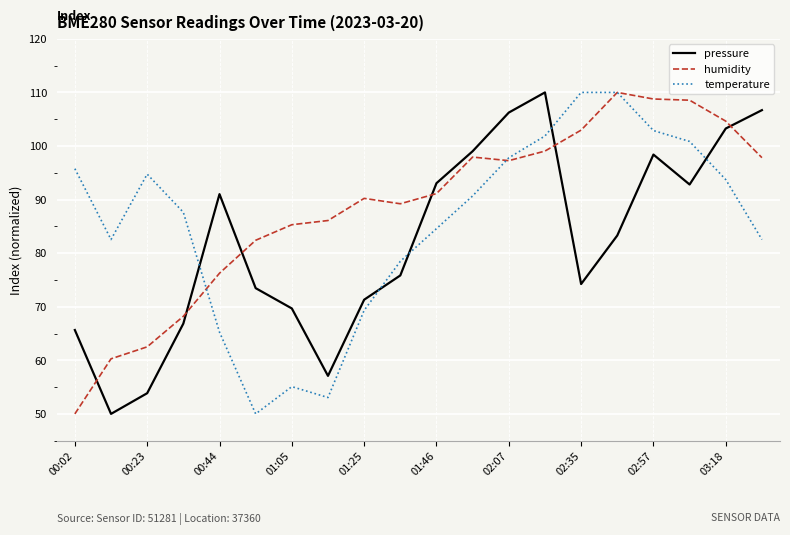

After their last crossing, which series has the higher values: pressure or humidity?

pressure